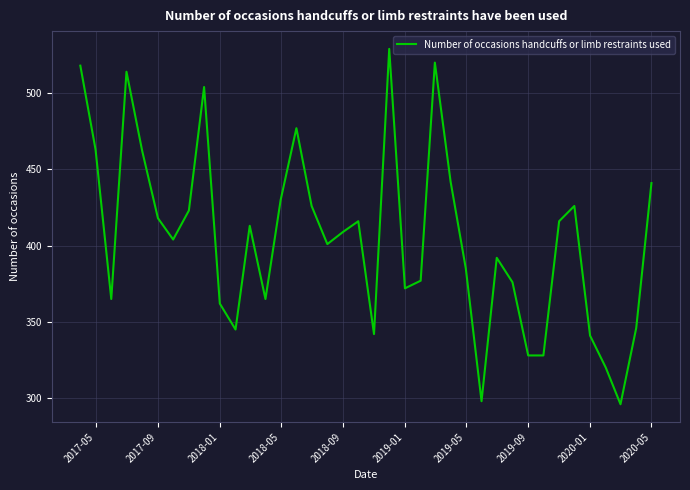

What is the smallest value displayed?

296